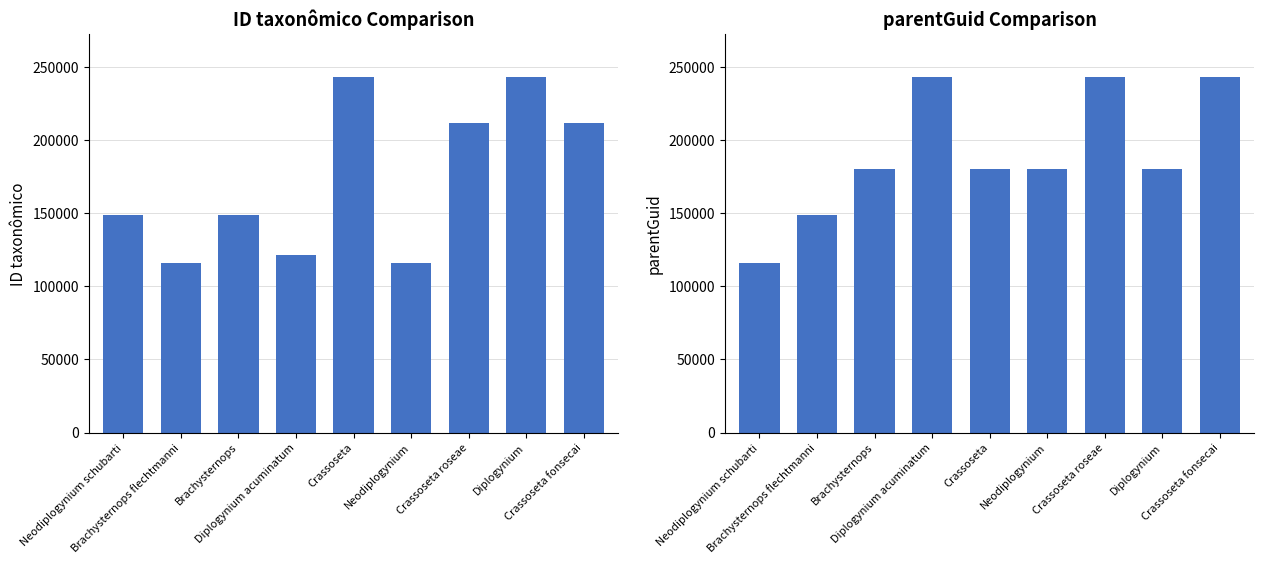

Where is parentGuid nearest to the value 179827?

Brachysternops